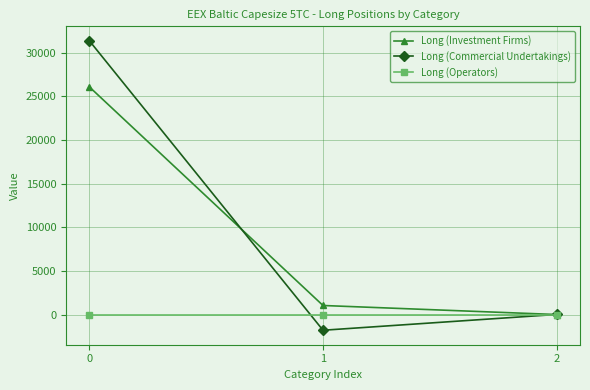

What is the maximum value shown in the chart?

31348.6